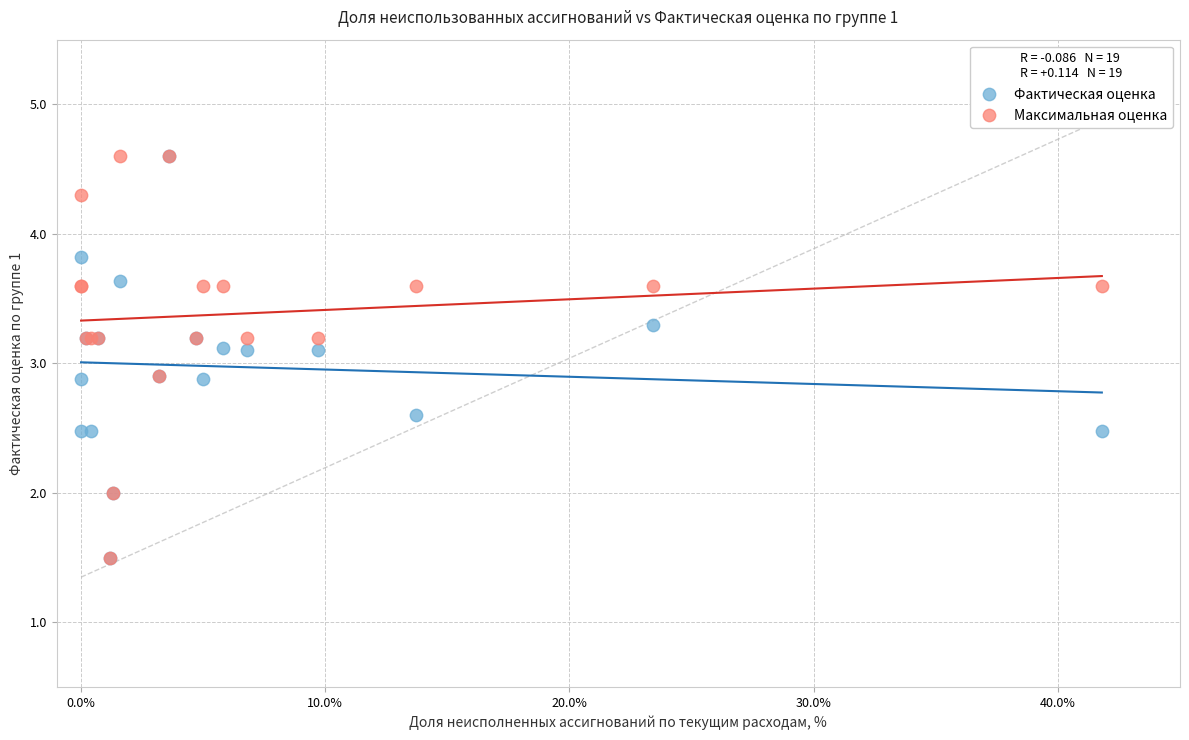

What are all the series names shown in the legend?

Фактическая оценка, Максимальная оценка